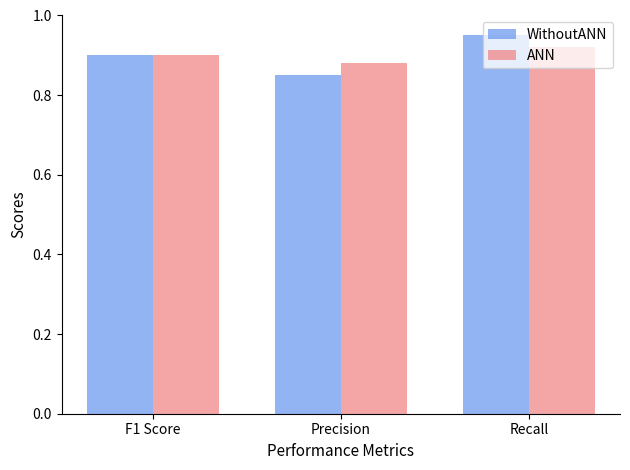

What is the total value across all series at F1 Score?

1.8